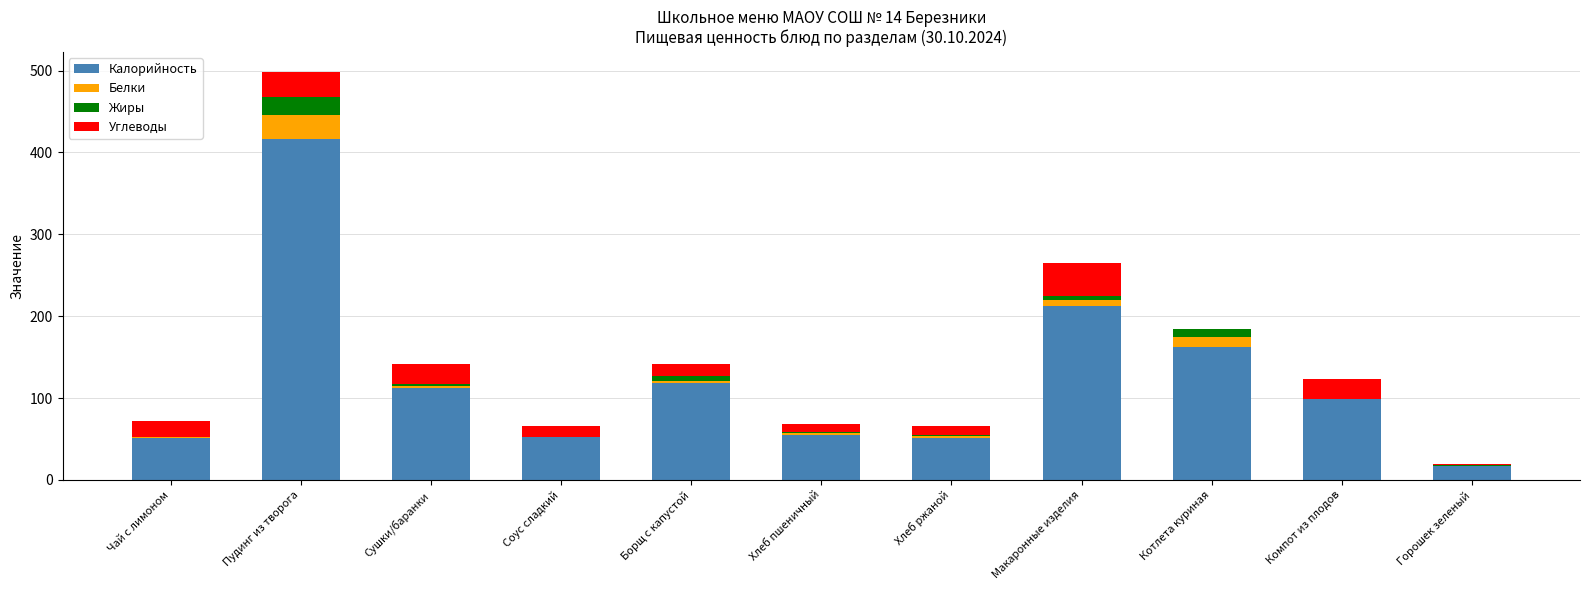

Which category has the highest value in the Калорийность series?

Пудинг из творога